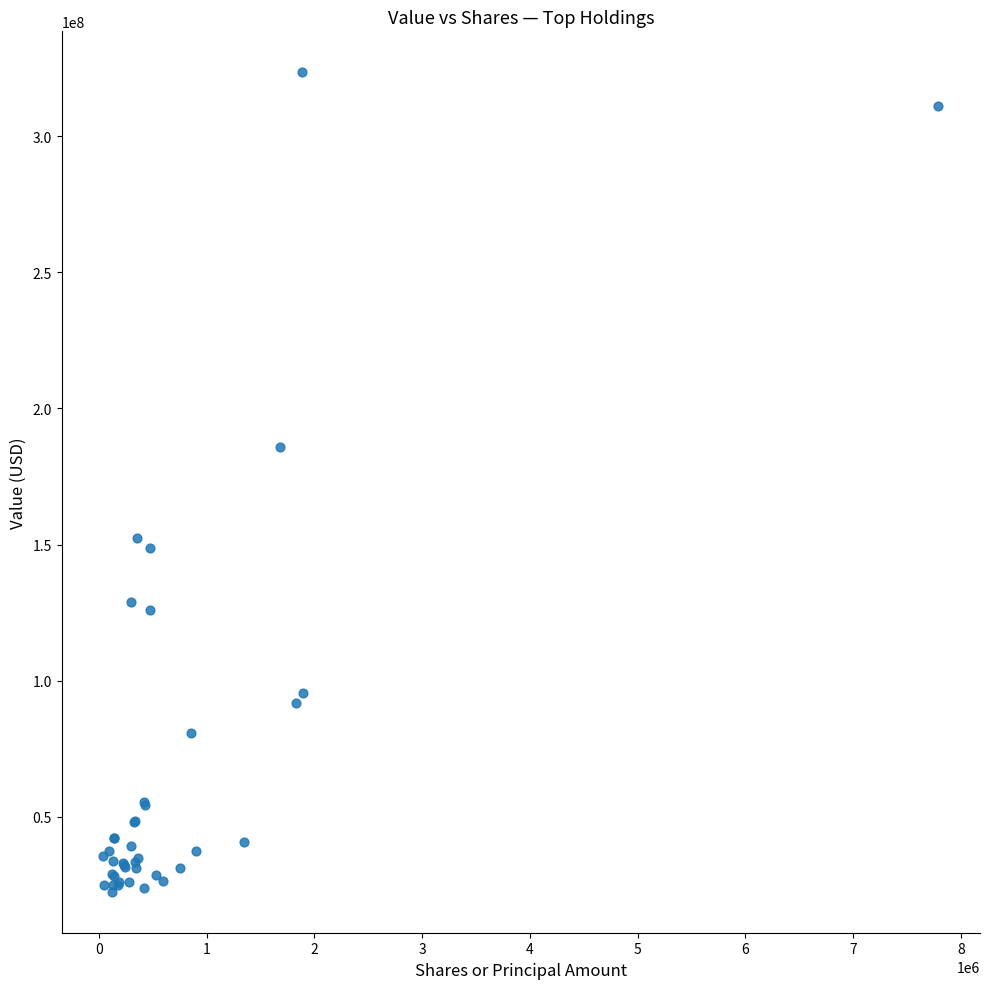

What Y value in the scatter plot is closest to 172979143?

185941732